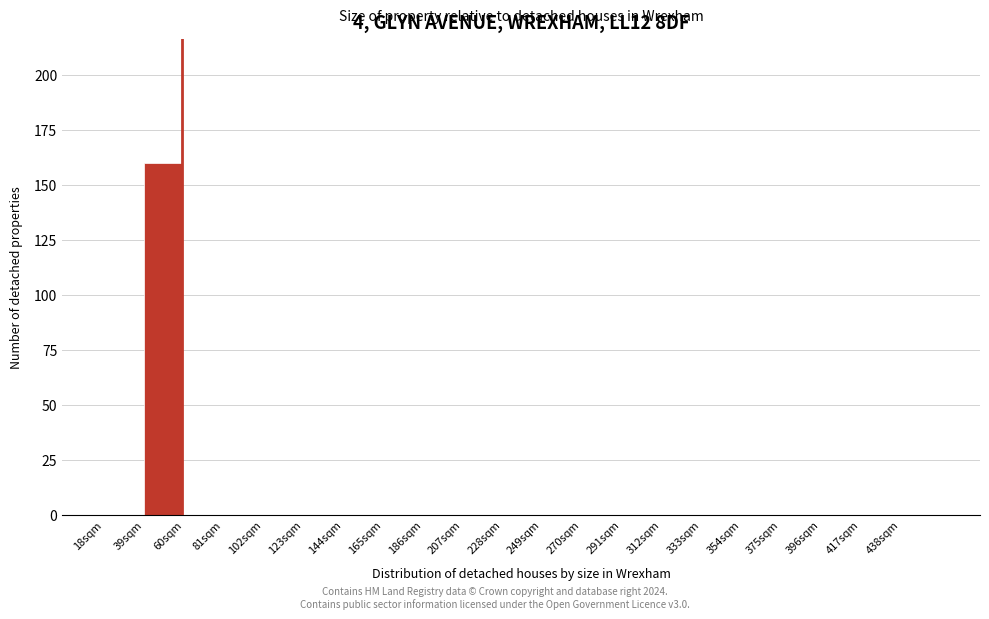

What is the height of the bar covering 39 to 60 on the x-axis? Neither the bar edges nor the heights are printed on the chart, so give them approximately, as read against the axes.

160